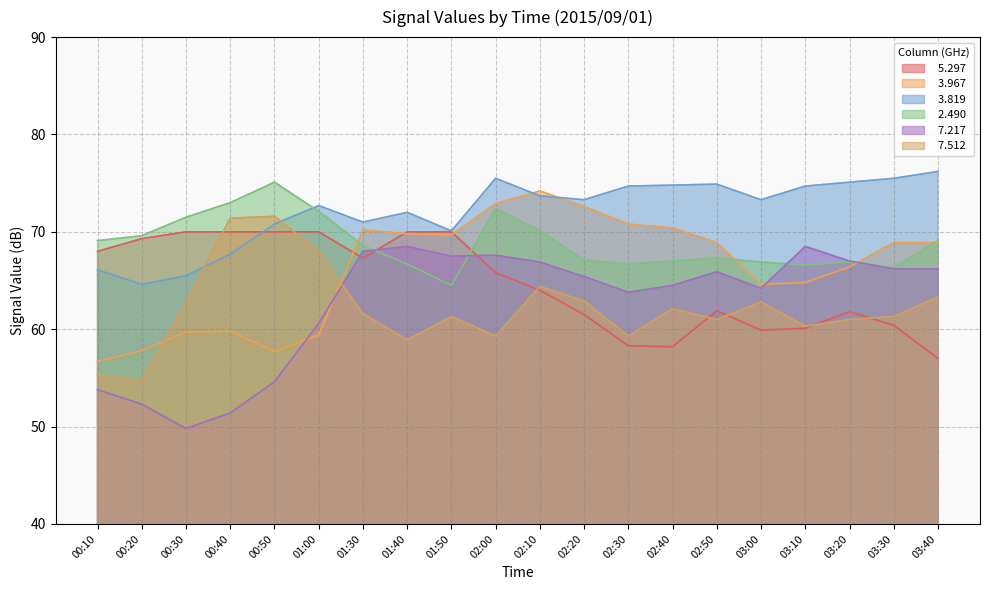

True or false:   7.512 has more than 2 points higher than both neighbors.

True